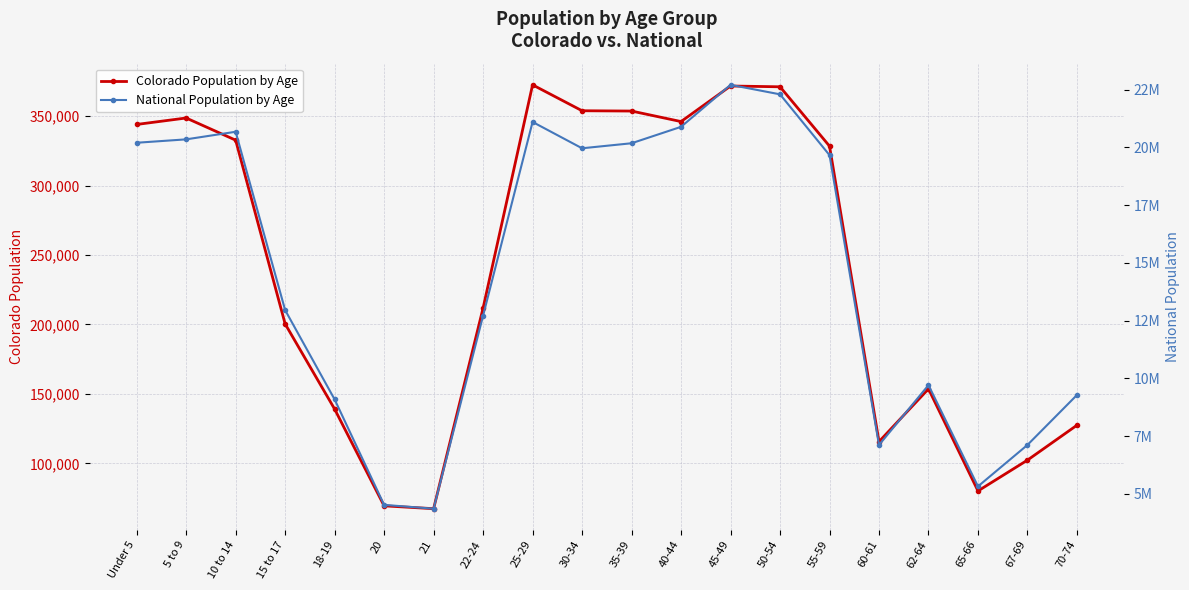

The National Population by Age series shows 12954254 at 15 to 17. True or false?

True